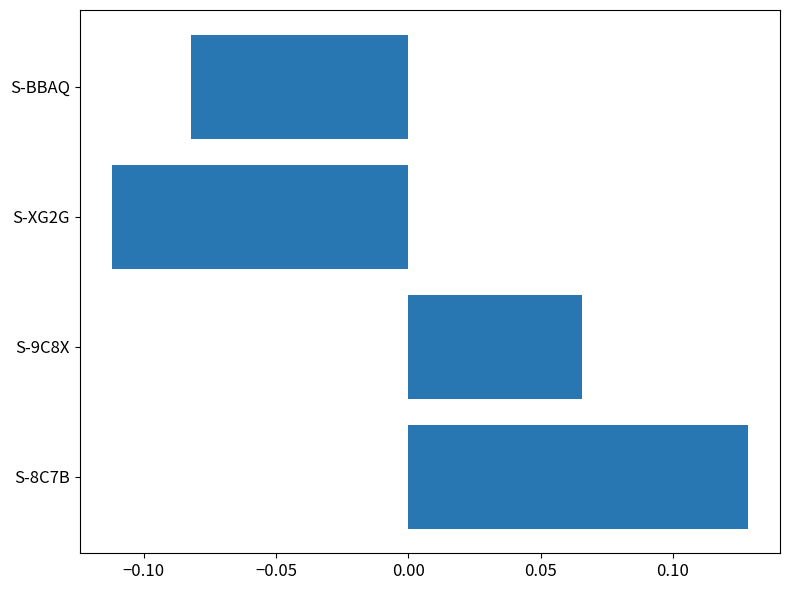

Where is the data nearest to the value 0?

S-9C8X